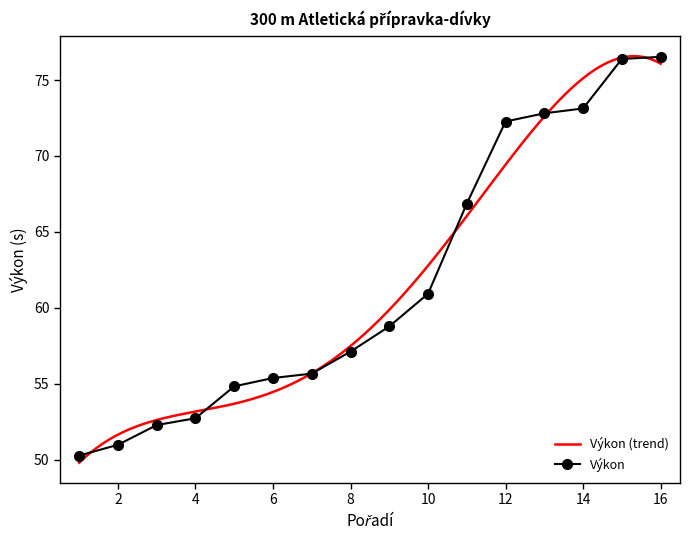

What is the value of the 8th point from the left?

57.1